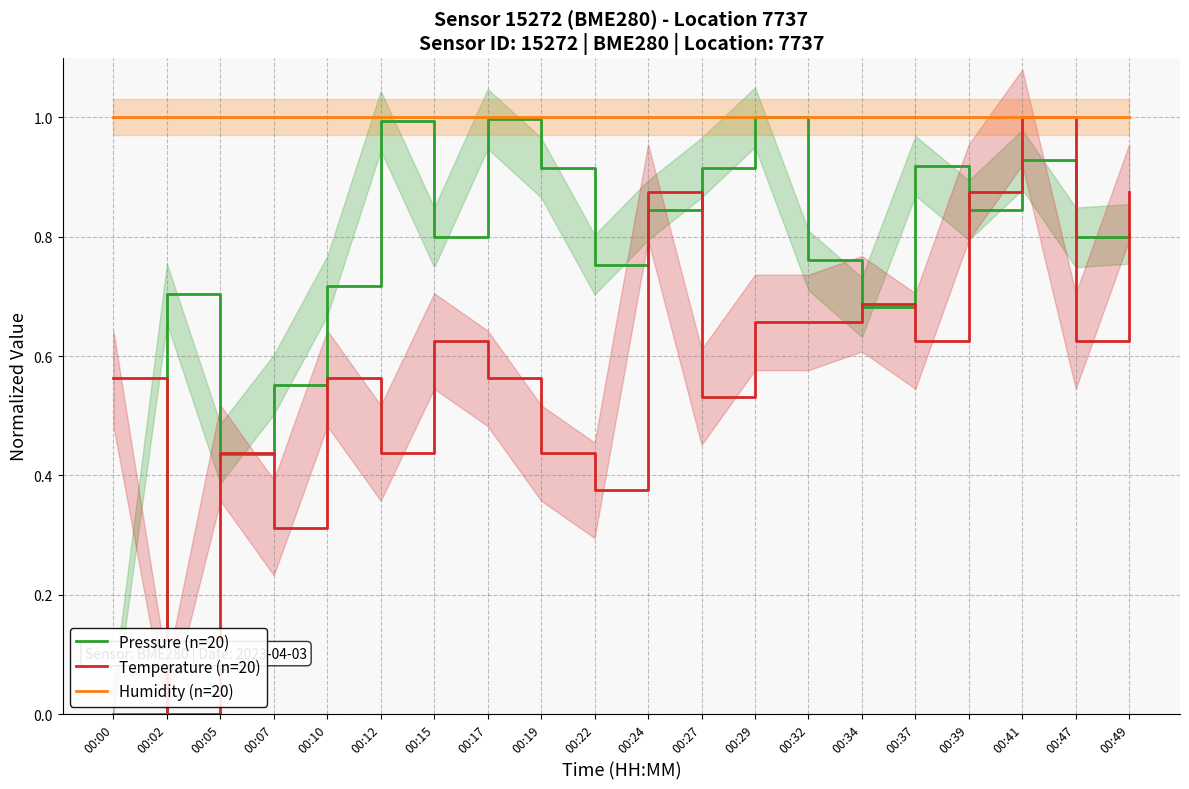

Rank the series by their maximum value, from highest to lowest.

Pressure (n=20), Temperature (n=20), Humidity (n=20)